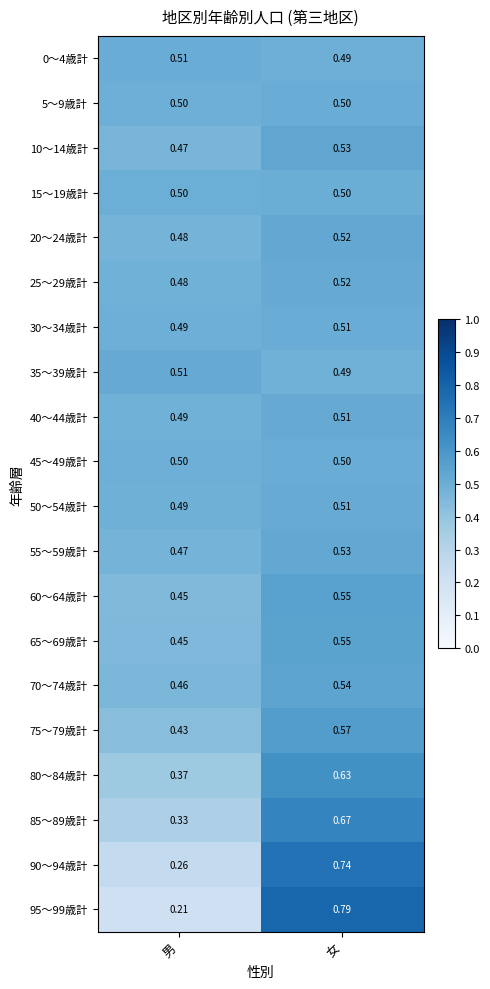

Is the value of 45～49歳計 at 女 greater than the value of 35～39歳計 at 女?

Yes